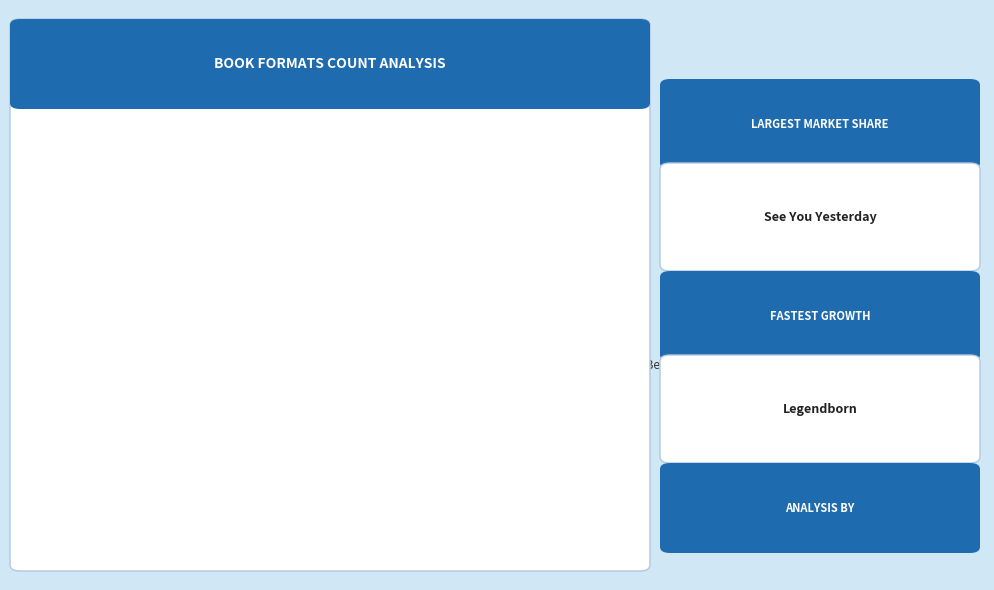

Does any single category account for the majority?

No